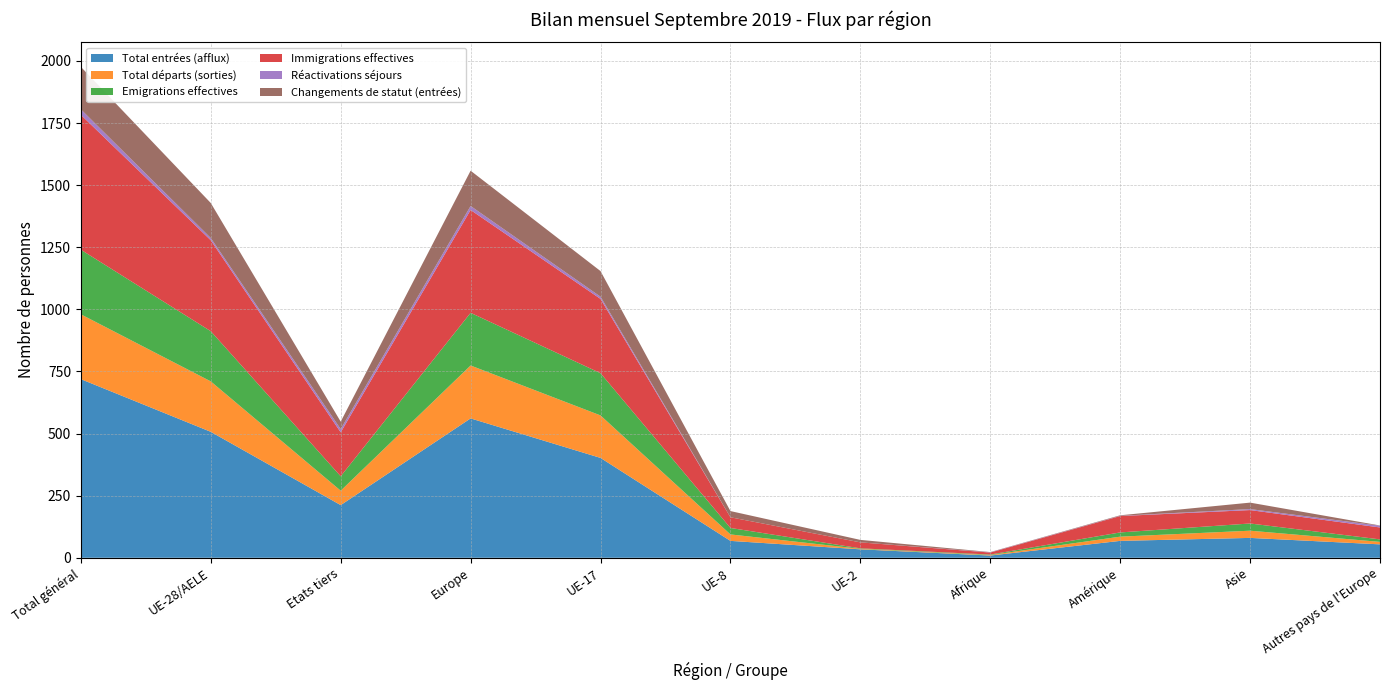

Reading right to left, list all the values displayed in this chart.

Total entrées (afflux): Autres pays de l'Europe=54	Asie=80	Amérique=68	Afrique=9	UE-2=34	UE-8=68	UE-17=402	Europe=561	Etats tiers=212	UE-28/AELE=507	Total général=719
Total départs (sorties): Autres pays de l'Europe=10	Asie=29	Amérique=17	Afrique=2	UE-2=2	UE-8=26	UE-17=171	Europe=213	Etats tiers=58	UE-28/AELE=203	Total général=261
Emigrations effectives: Autres pays de l'Europe=10	Asie=29	Amérique=17	Afrique=2	UE-2=2	UE-8=26	UE-17=170	Europe=212	Etats tiers=58	UE-28/AELE=202	Total général=260
Immigrations effectives: Autres pays de l'Europe=48	Asie=54	Amérique=66	Afrique=8	UE-2=24	UE-8=43	UE-17=299	Europe=414	Etats tiers=177	UE-28/AELE=366	Total général=543
Réactivations séjours: Autres pays de l'Europe=7	Asie=4	Amérique=1	Afrique=1	UE-2=0	UE-8=0	UE-17=9	Europe=16	Etats tiers=13	UE-28/AELE=9	Total général=22
Changements de statut (entrées): Autres pays de l'Europe=1	Asie=26	Amérique=2	Afrique=1	UE-2=10	UE-8=25	UE-17=103	Europe=142	Etats tiers=30	UE-28/AELE=141	Total général=171